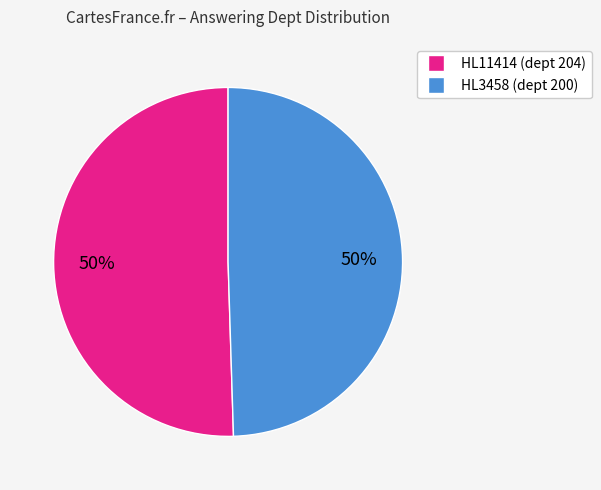

Do HL11414 and HL3458 together represent more than half of the pie?

Yes